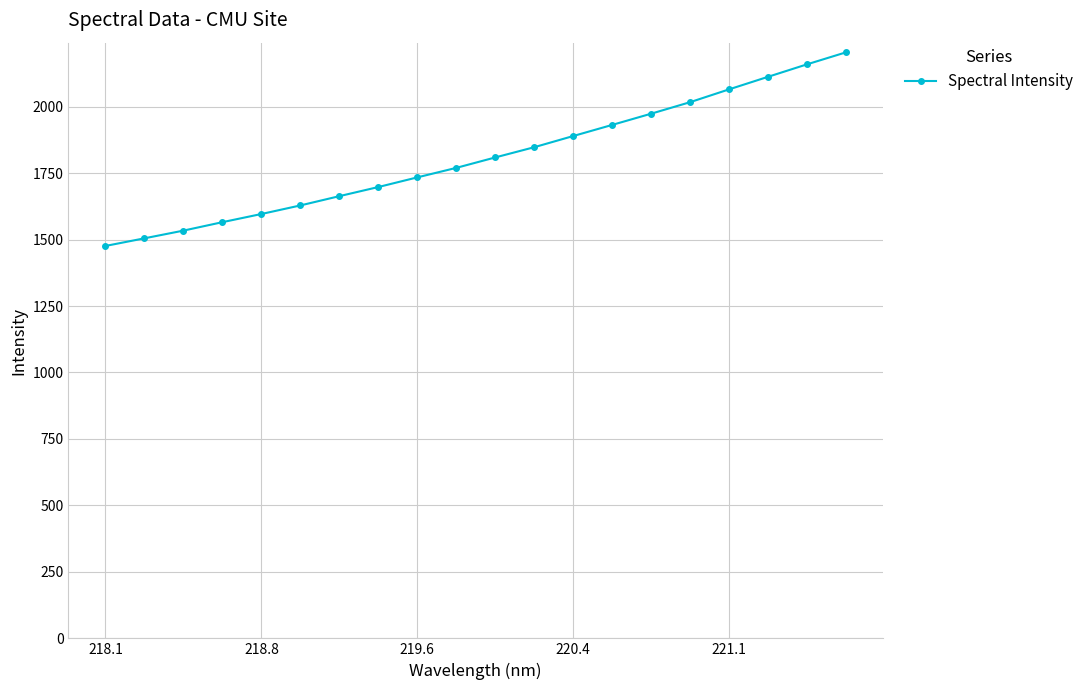

What is the value of the 5th point from the left?

1596.2